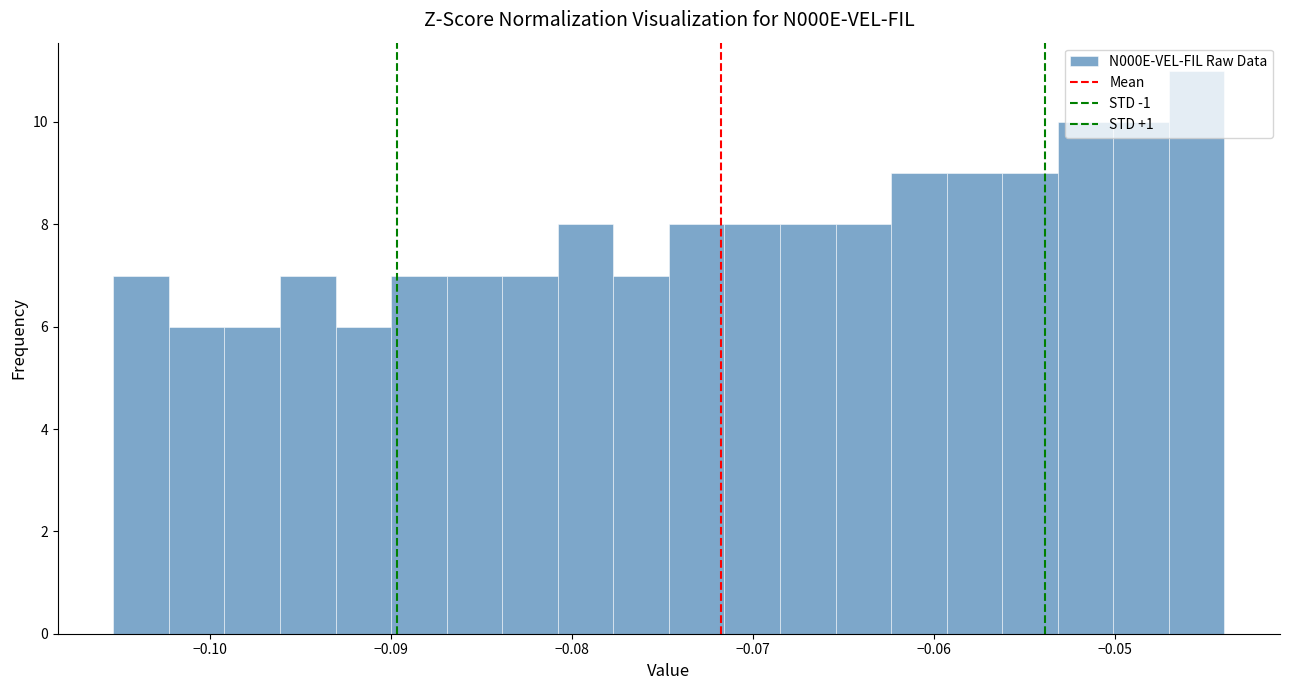

Read against the x-axis, roughly where is the centre of the tallest bar?

-0.046